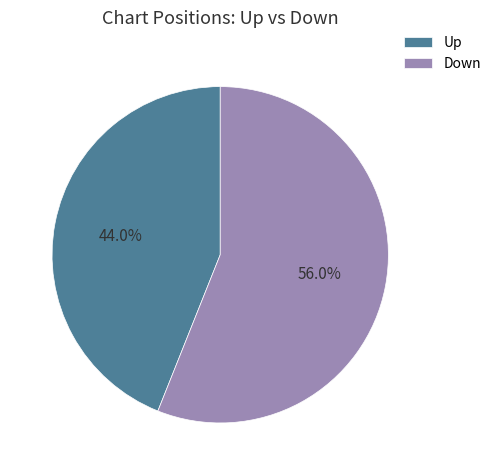

Which slice represents more than half of the pie?

Down